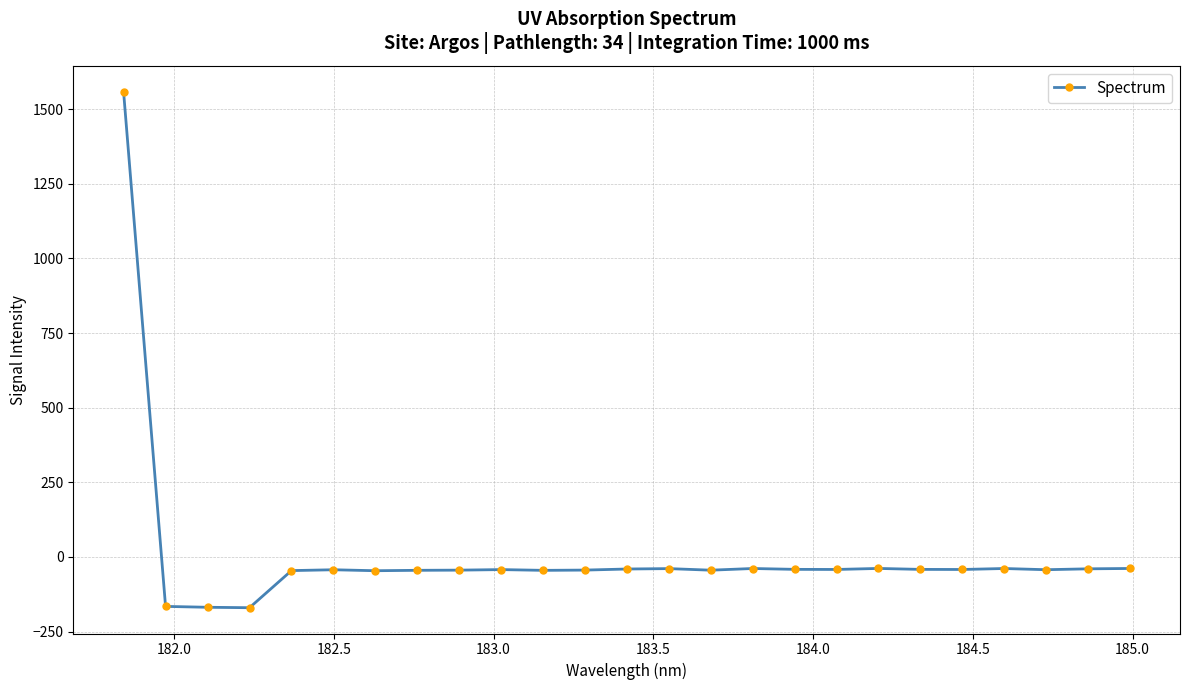

What is the difference between the maximum and minimum values?

1728.1